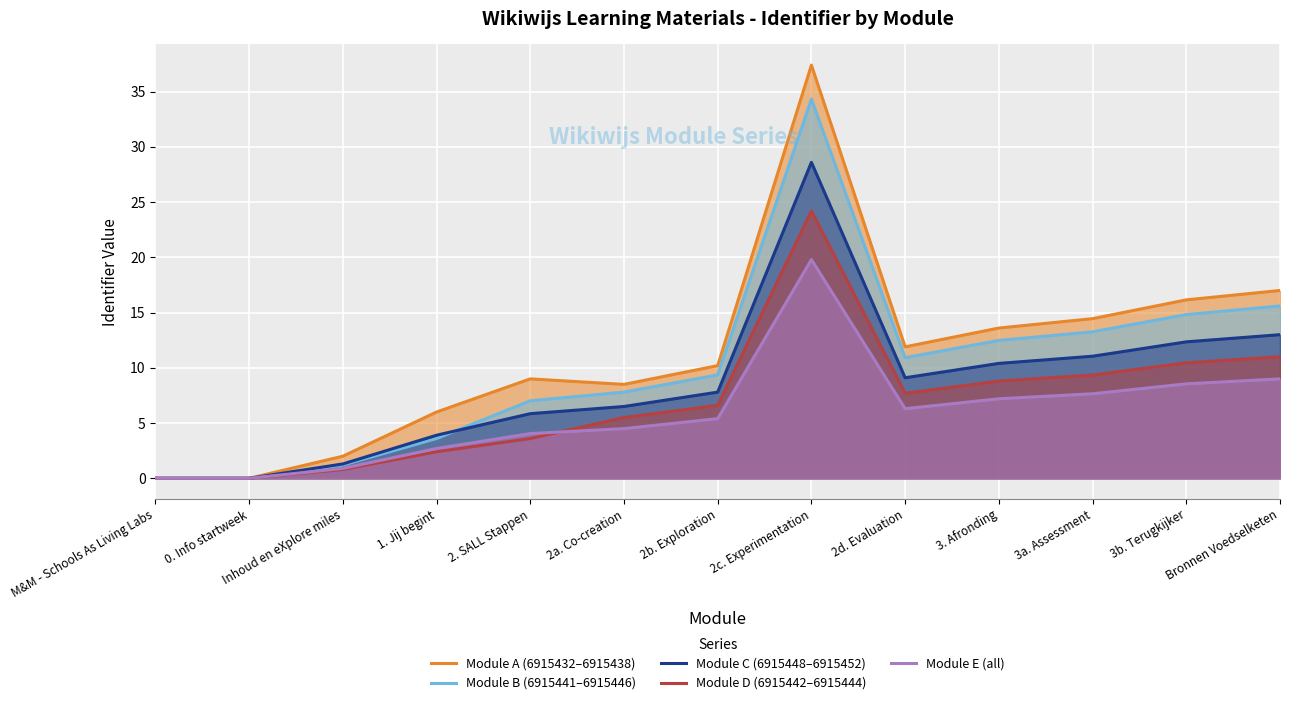

Which series has the largest total across all categories?

Module A (6915432–6915438)